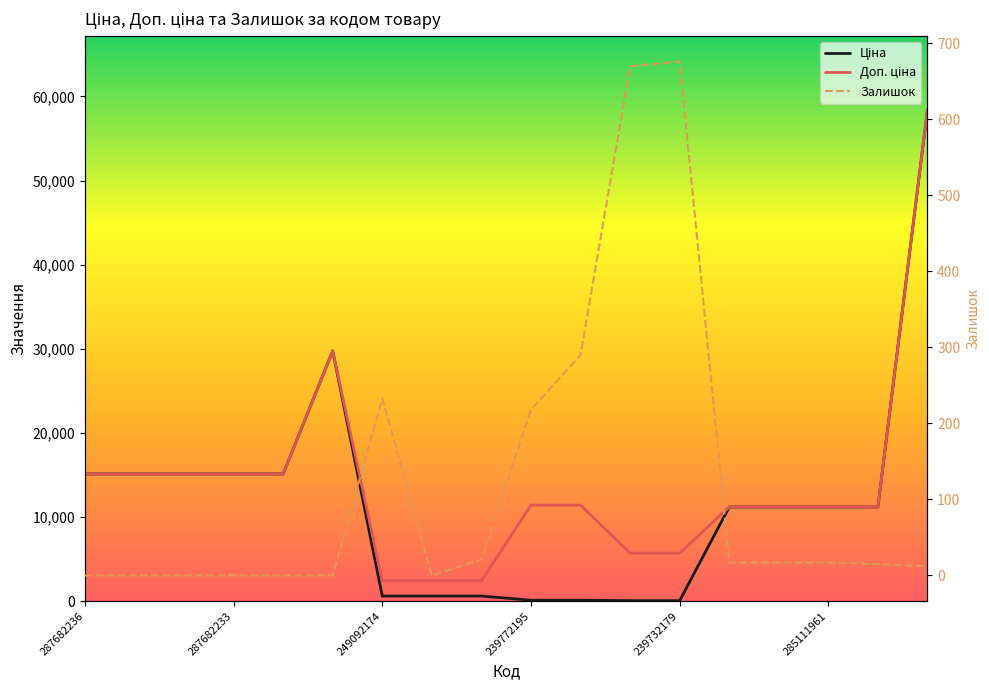

Reading left to right, extract all data points from this chart.

Ціна: 287682236=15120.0	287682235=15120.0	287682234=15120.0	287682233=15120.0	287682231=15120.0	287702232=29747.2	249092174=603.7	249092173=603.7	249092172=603.7	239772195=114.1	239772179=114.1	239732195=57.0	239732179=57.0	285112220=11188.2	285112217=11188.2	285111961=11188.2	285111912=11188.2	285662232=58426.5
Доп. ціна: 287682236=15120.0	287682235=15120.0	287682234=15120.0	287682233=15120.0	287682231=15120.0	287702232=29747.2	249092174=2414.8	249092173=2414.8	249092172=2414.8	239772195=11410.0	239772179=11410.0	239732195=5705.0	239732179=5705.0	285112220=11188.2	285112217=11188.2	285111961=11188.2	285111912=11188.2	285662232=58426.5
Залишок: 287682236=0.0	287682235=0.0	287682234=0.0	287682233=0.0	287682231=0.0	287702232=0.0	249092174=233.0	249092173=0.0	249092172=21.0	239772195=218.0	239772179=290.0	239732195=670.0	239732179=676.0	285112220=17.0	285112217=17.0	285111961=17.0	285111912=15.0	285662232=12.0